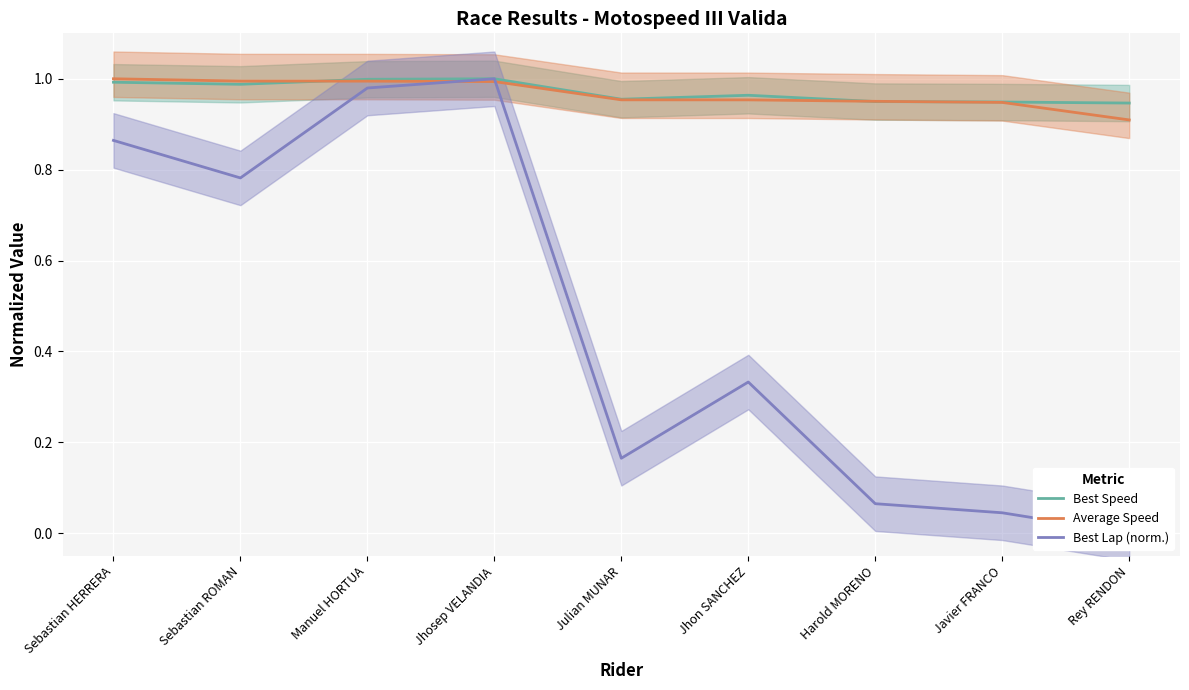

In Best Lap (norm.), how many points are higher than both neighbors (excluding endpoints)?

2